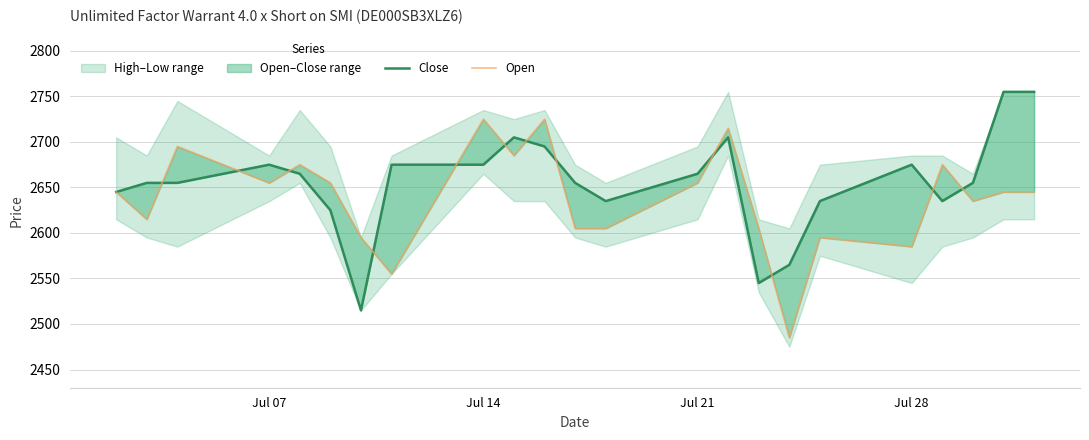

Which series has the largest total across all categories?

Close